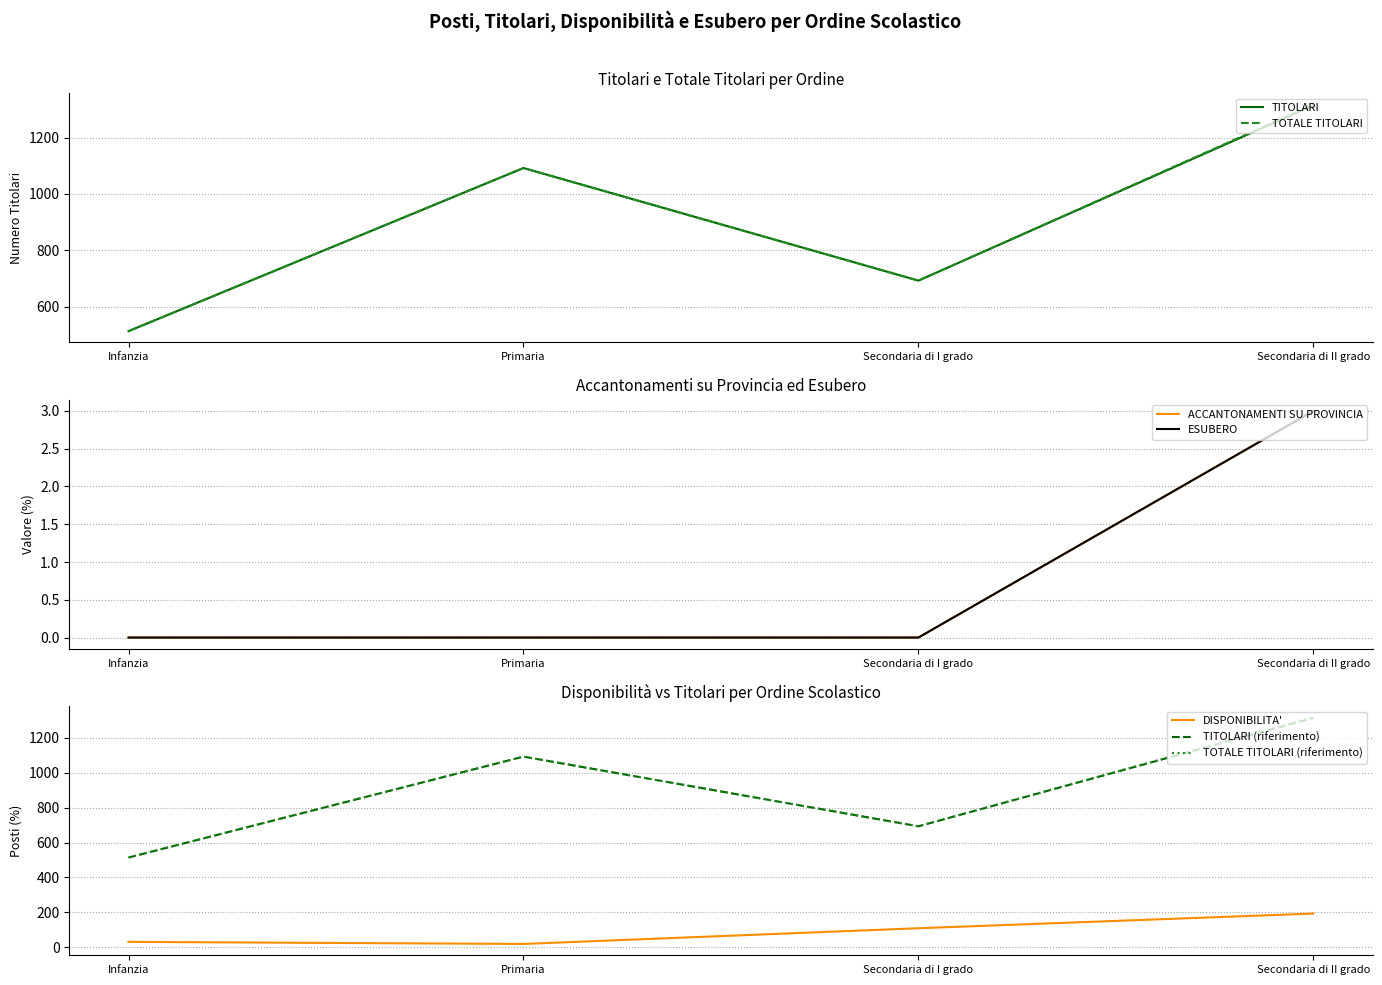

What is the greatest value displayed?

1317